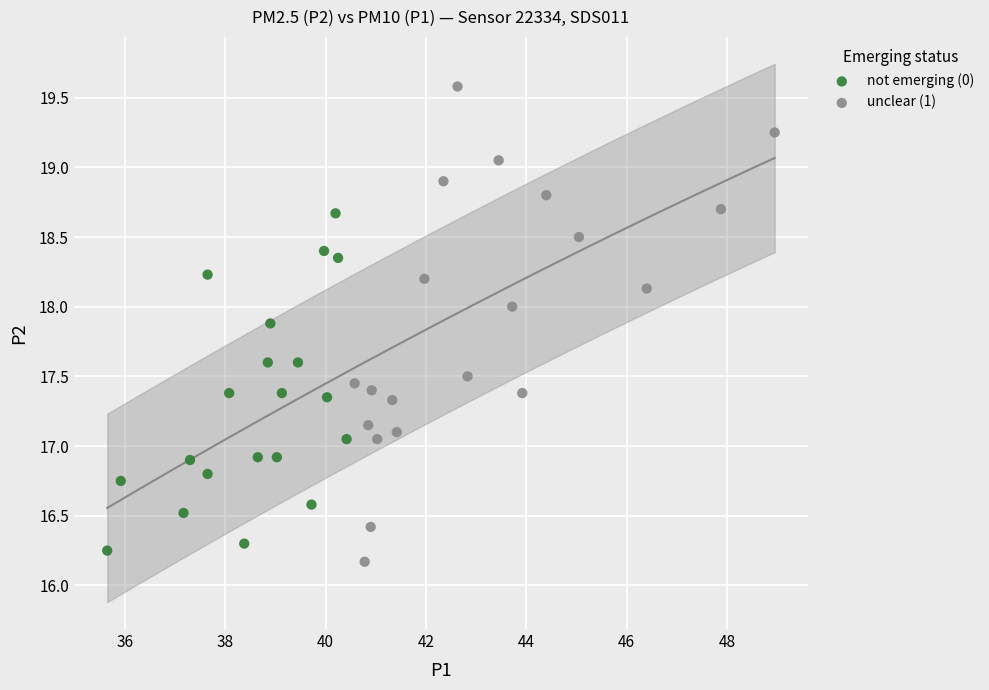

Which series reaches the maximum Y coordinate?

unclear (1)